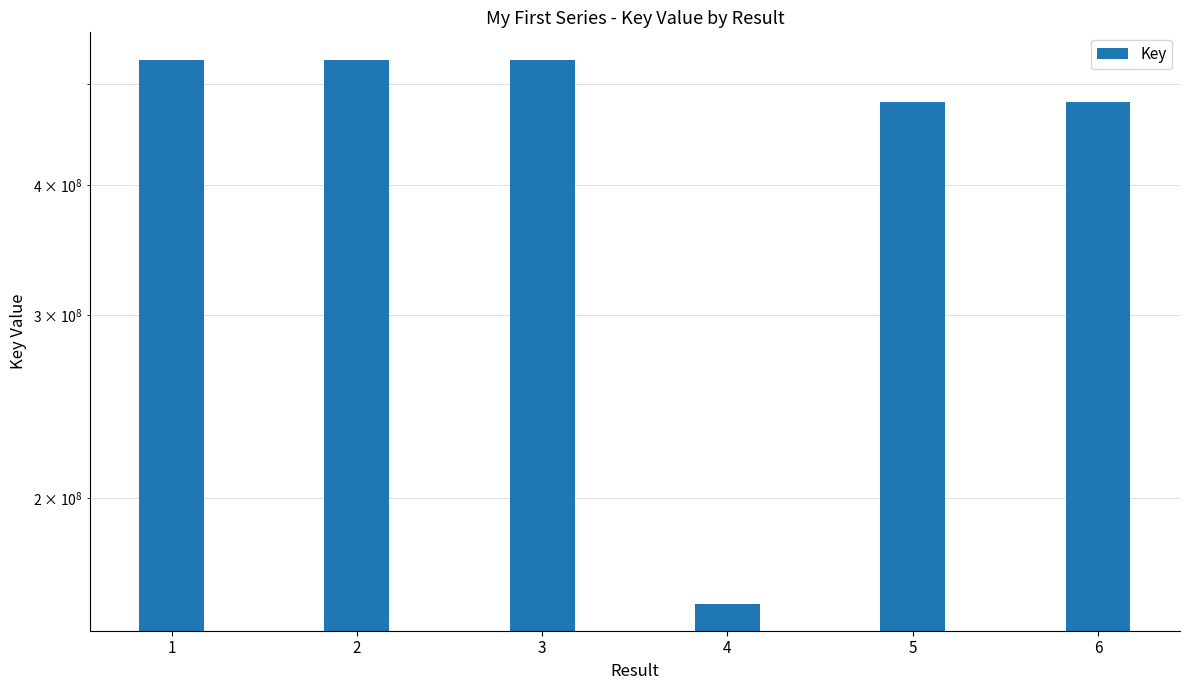

Which category has the highest value across all series?

1